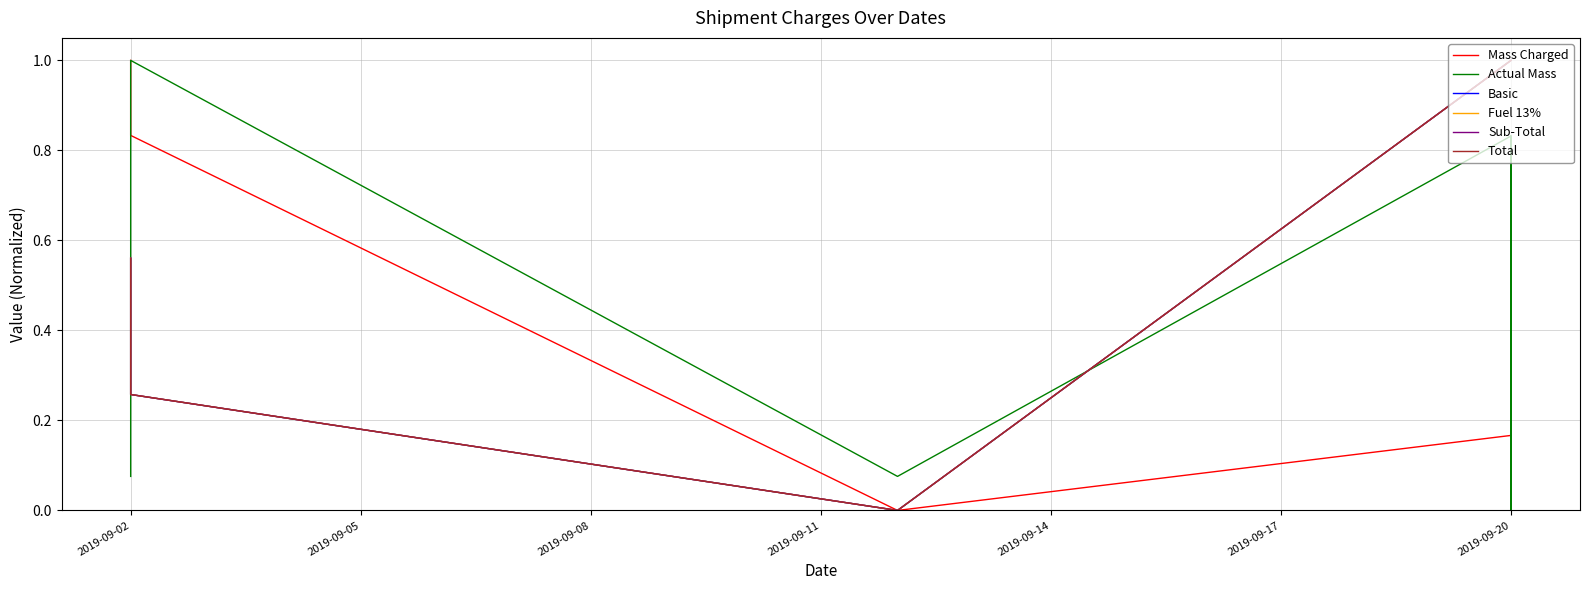

How many Mass Charged values are between 0 and 1?

8